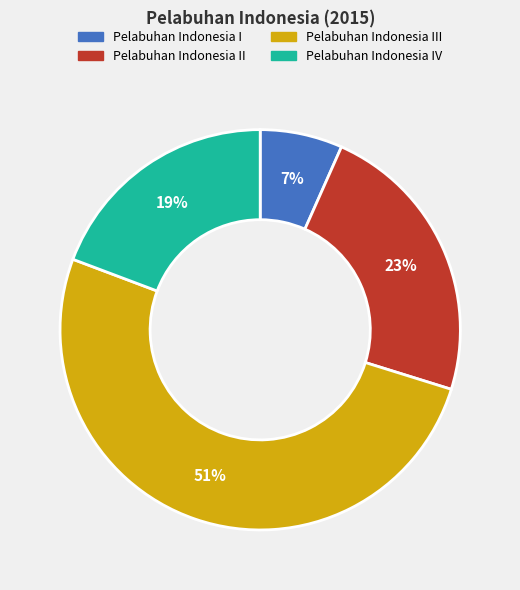

To the nearest percent, what is the average slice percentage?

25%